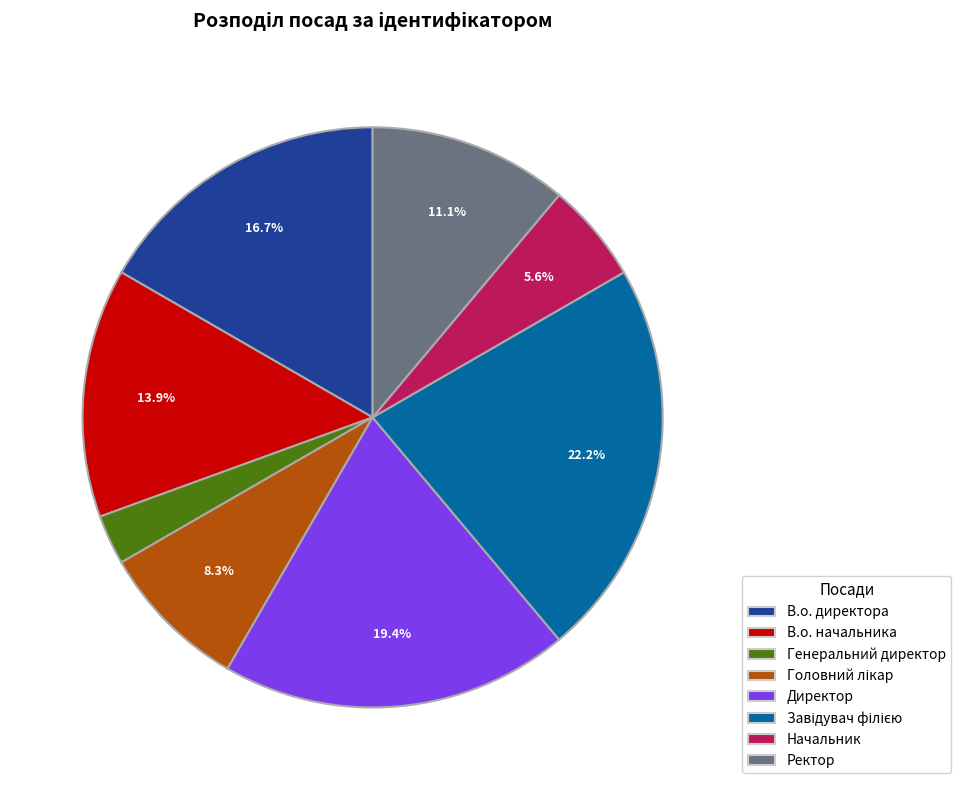

What is the ratio of the value at В.о. директора to the value at Директор?

0.9